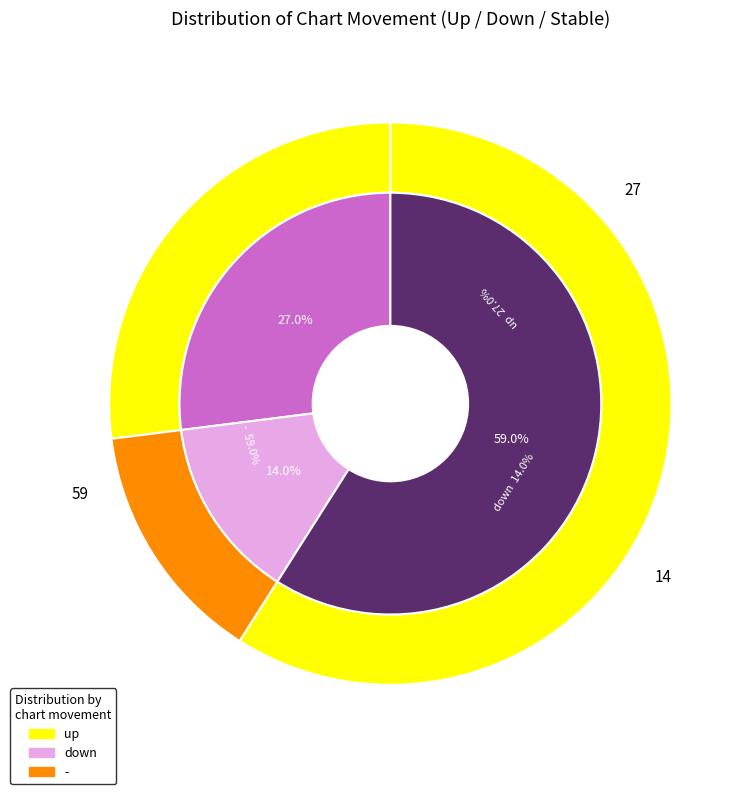

How many segments does this pie chart have?

3